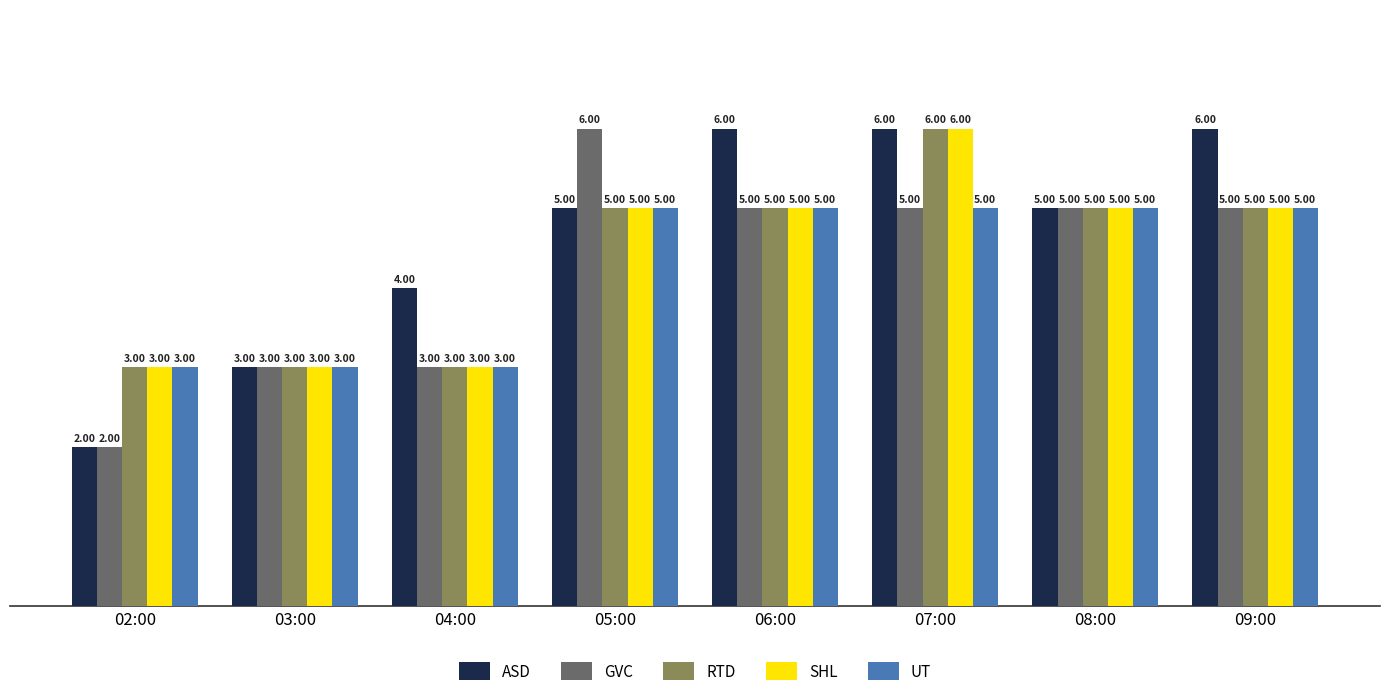

Which series has the widest spread of values?

ASD